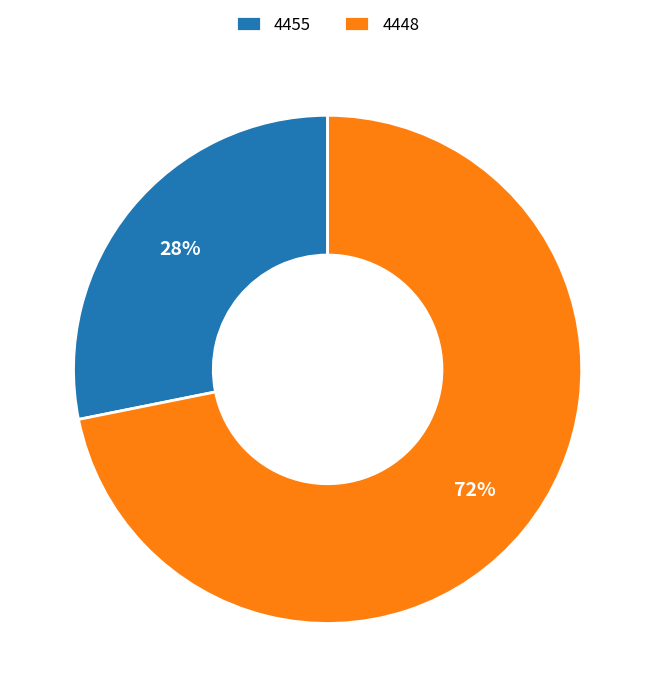

To the nearest percent, what is the combined percentage of 4455 and 4448?

100%